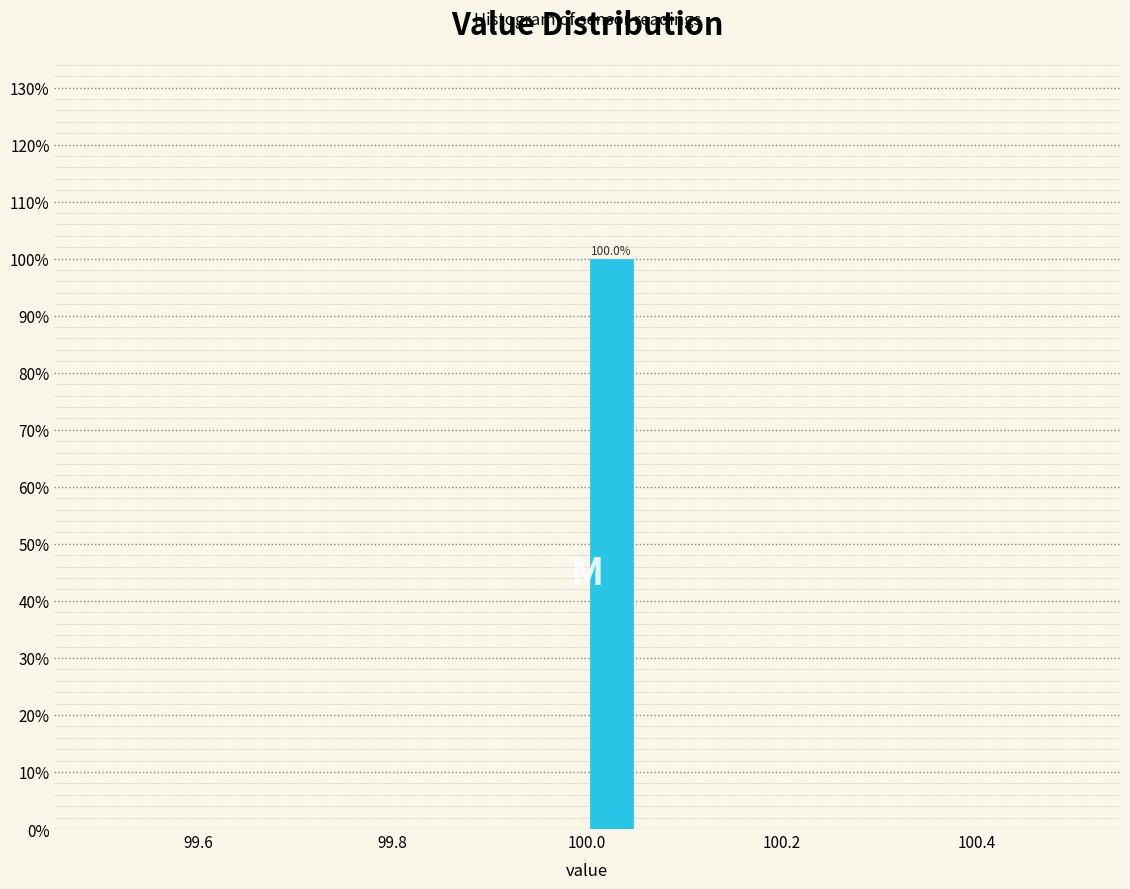

Read against the x-axis, roughly where is the centre of the tallest bar?

100.02